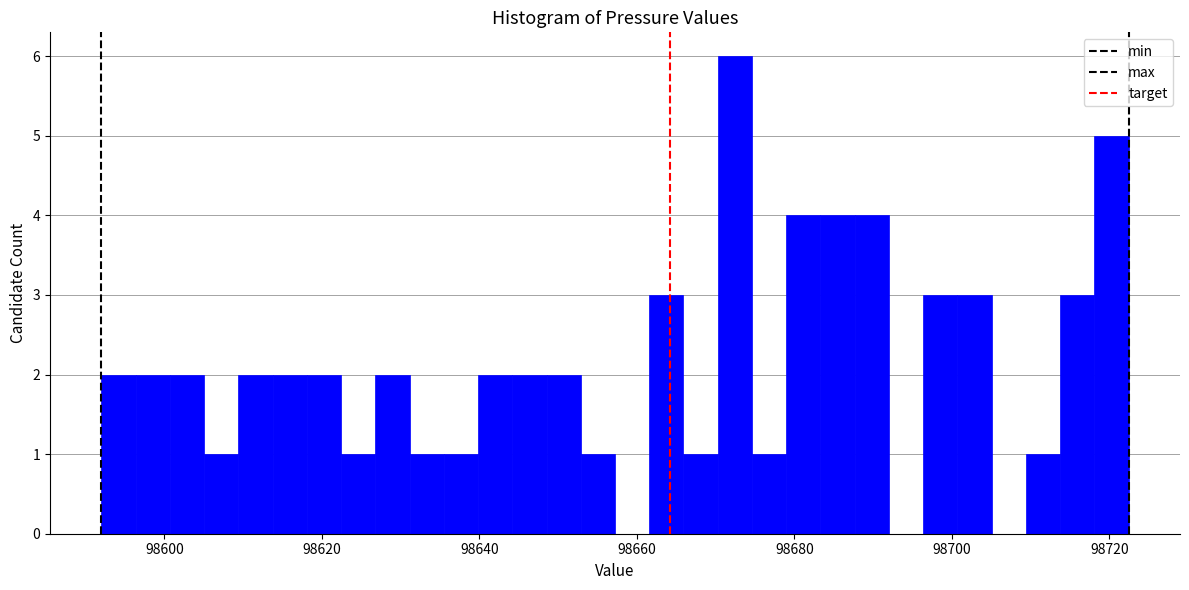

Read against the x-axis, roughly where is the centre of the tallest bar?

98672